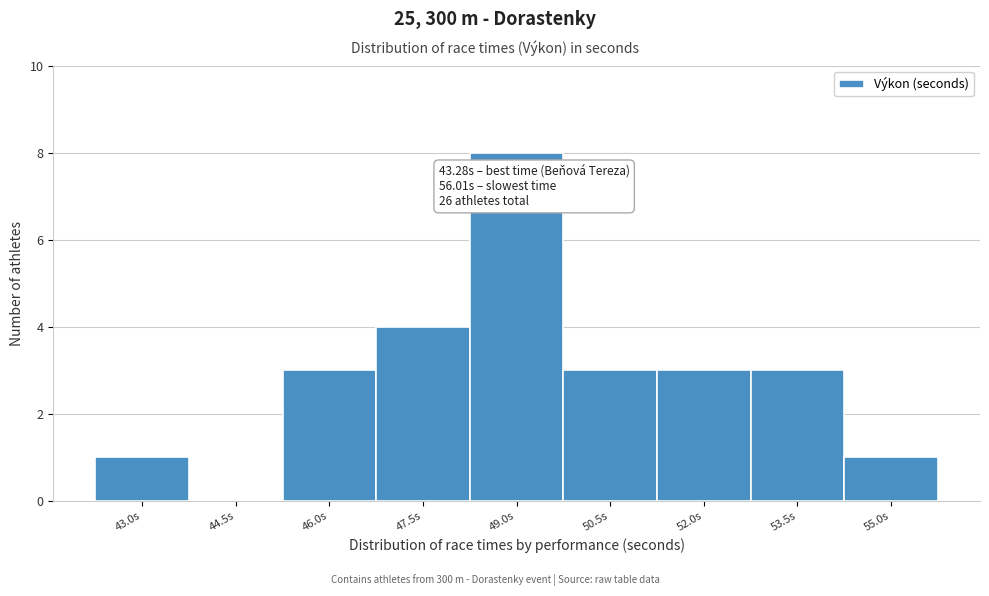

Reading right to left, list all the values displayed in this chart.

55.0s=1	53.5s=3	52.0s=3	50.5s=3	49.0s=8	47.5s=4	46.0s=3	44.5s=0	43.0s=1